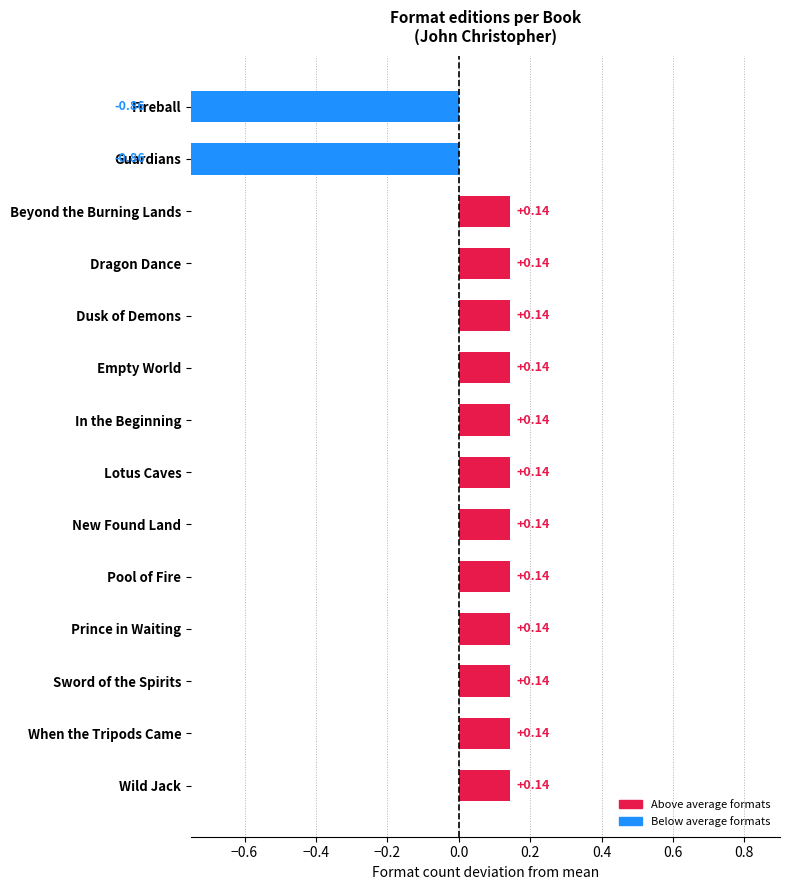

What is the difference between the maximum and minimum values?

1.0